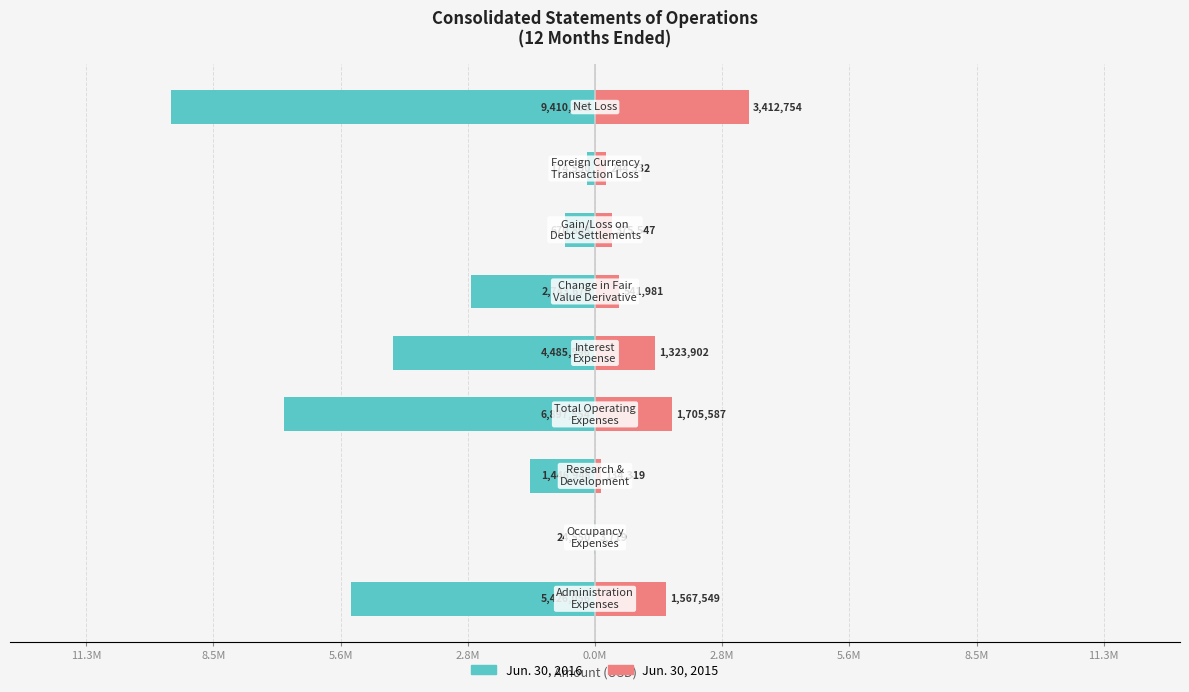

What is the difference between the maximum and second lowest values in the Jun. 30, 2016 series?

6873004